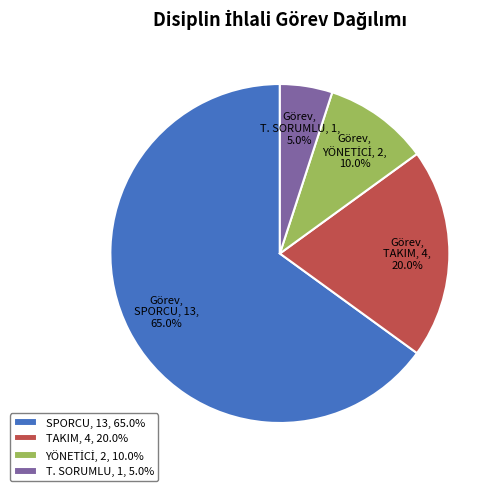

To the nearest percent, what is the combined percentage of SPORCU and TAKIM?

85%